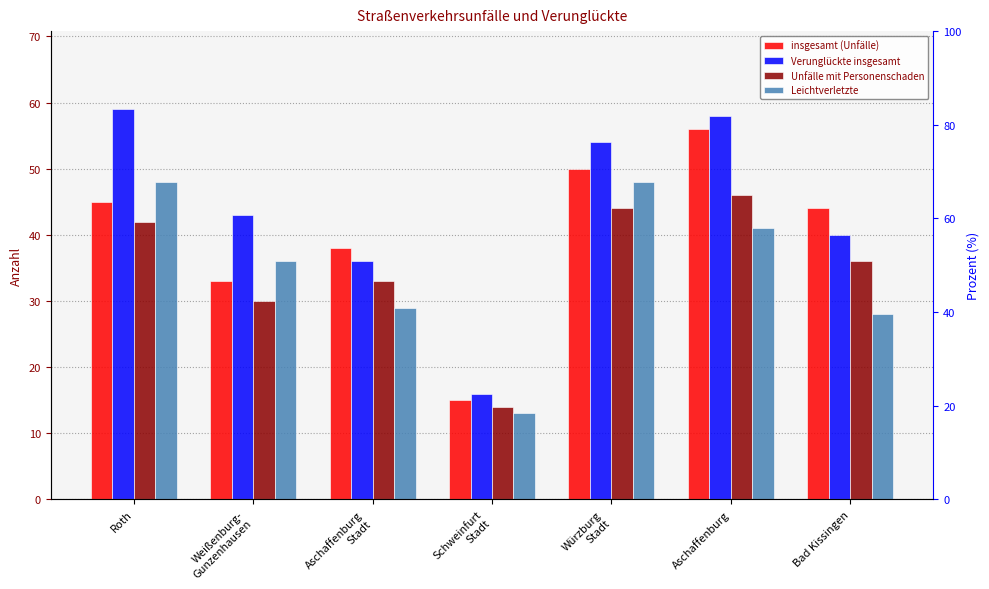

List the labels in order of Verunglückte insgesamt value, smallest first.

Schweinfurt
Stadt, Aschaffenburg
Stadt, Bad Kissingen, Weißenburg-
Gunzenhausen, Würzburg
Stadt, Aschaffenburg, Roth